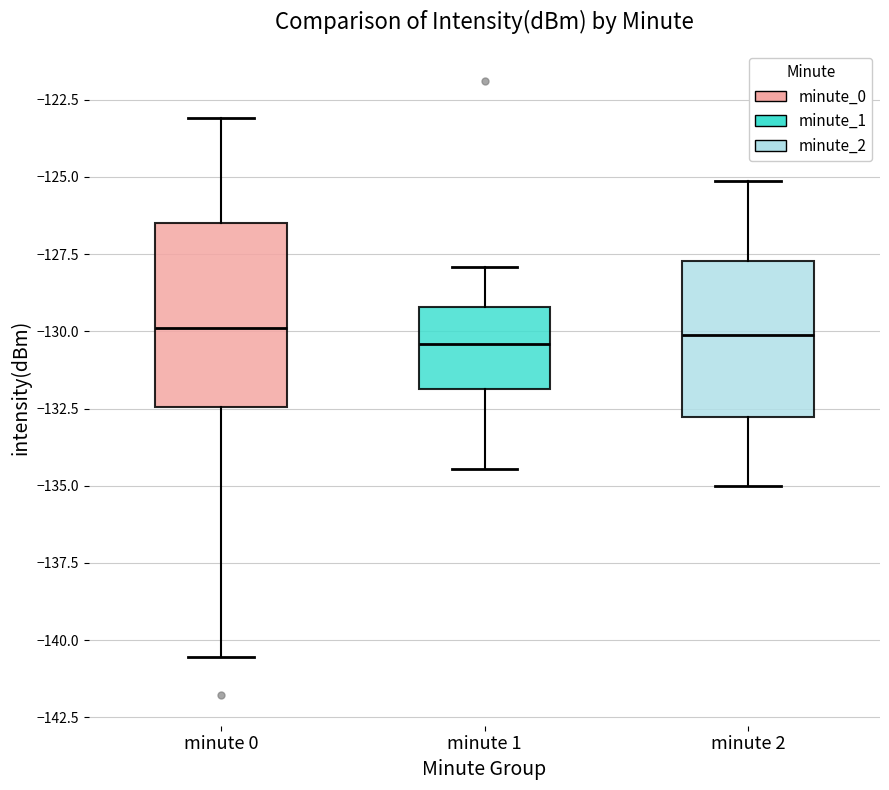

Where is the upper edge of the box for minute 2 on the y-axis? The values are not printed on the chart, so give them approximately, as read against the axis.

-127.5